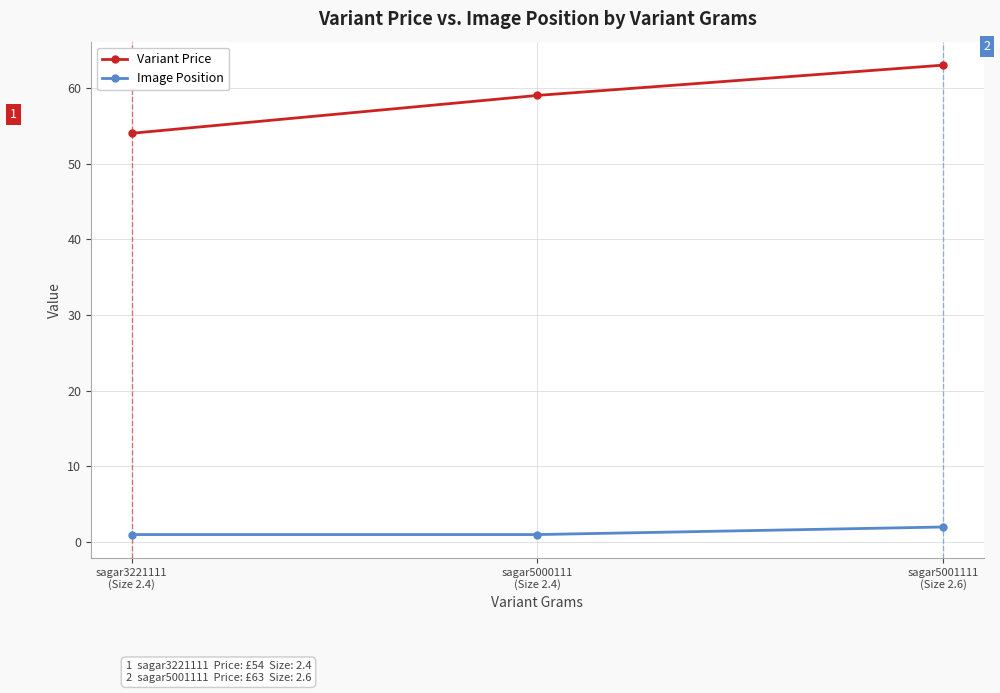

What is the maximum value for Variant Price?

63